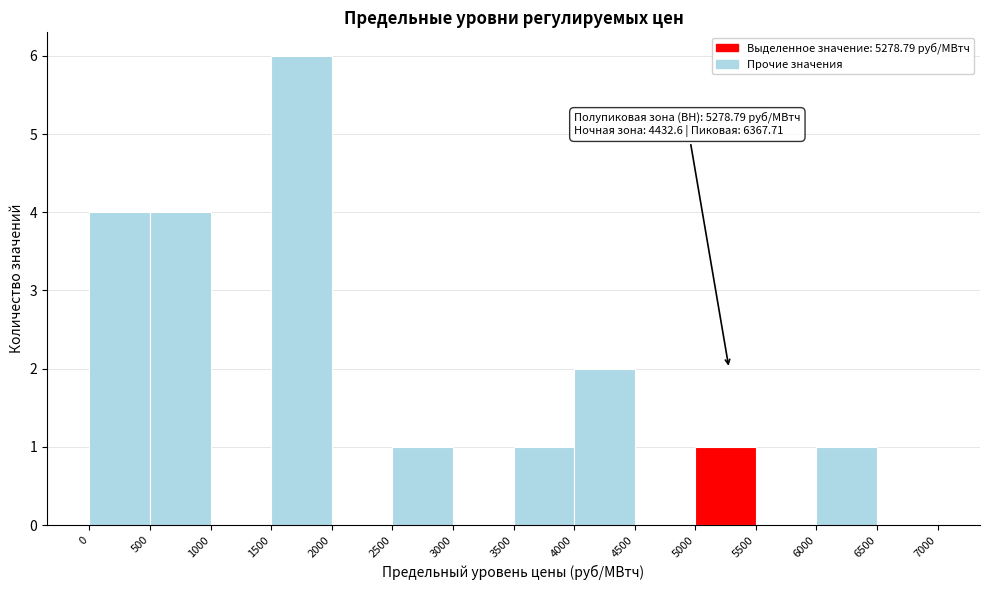

Over which range of the x-axis is the bar tallest?

1500 to 2000